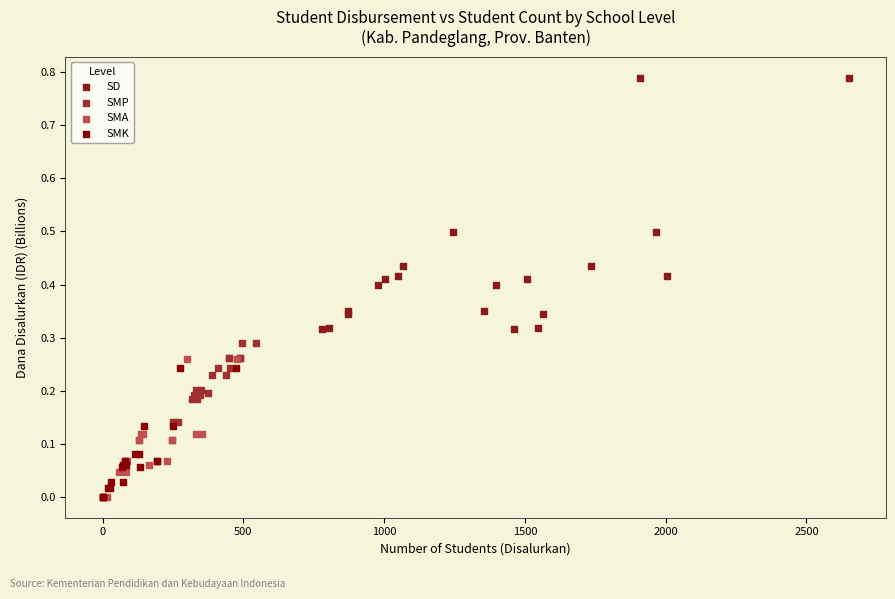

Which series has the widest spread of Y values?

SD